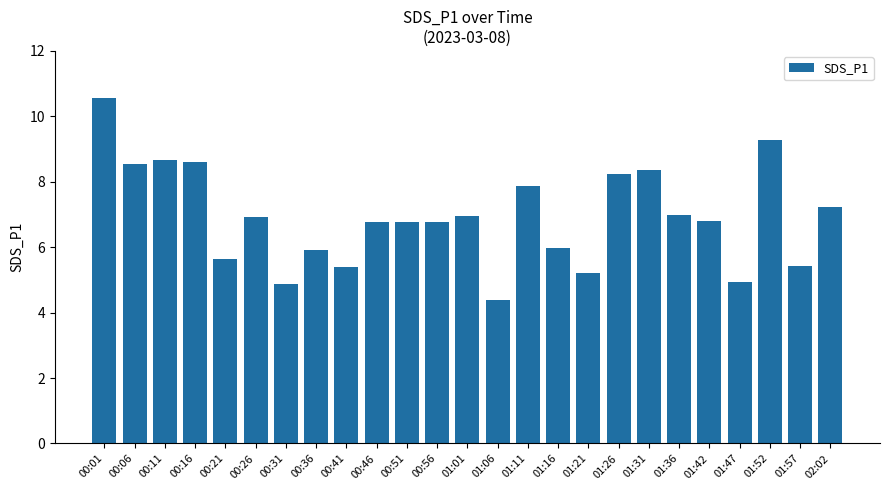

Count the number of data series in this chart.

1